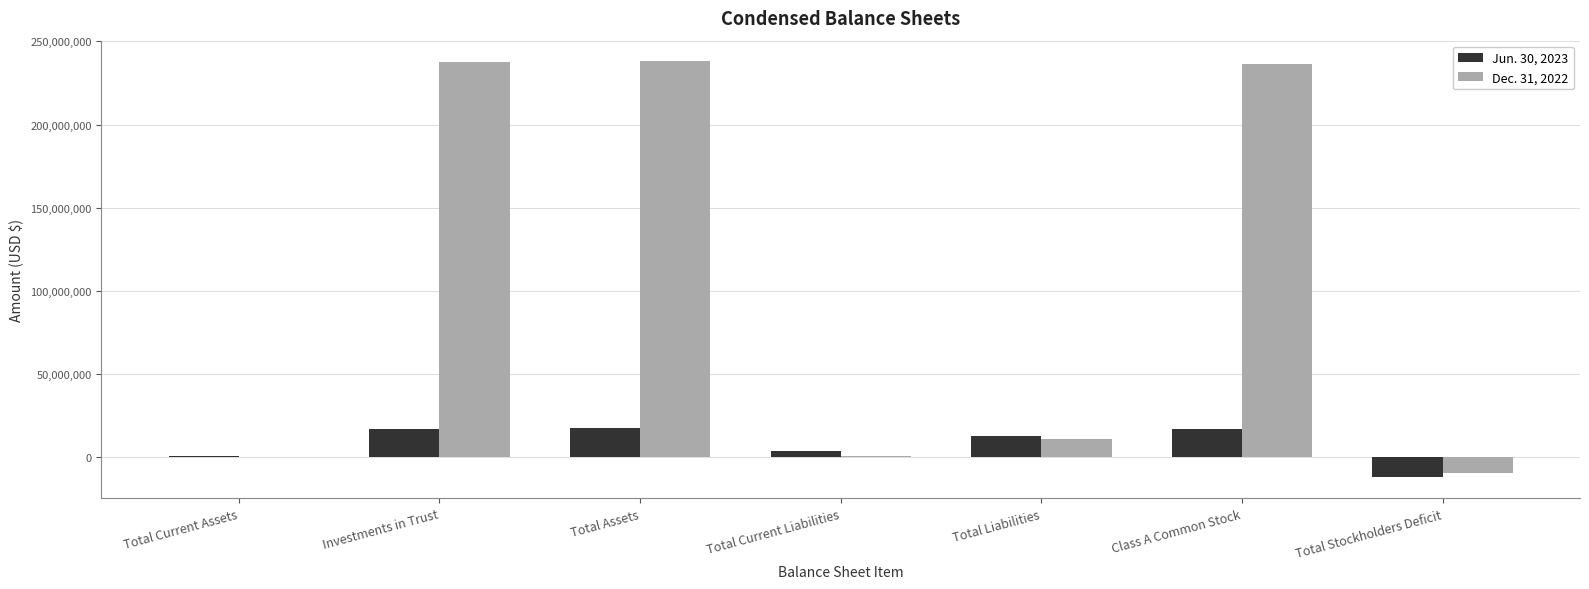

The Dec. 31, 2022 series shows 237965034 at Total Assets. True or false?

True